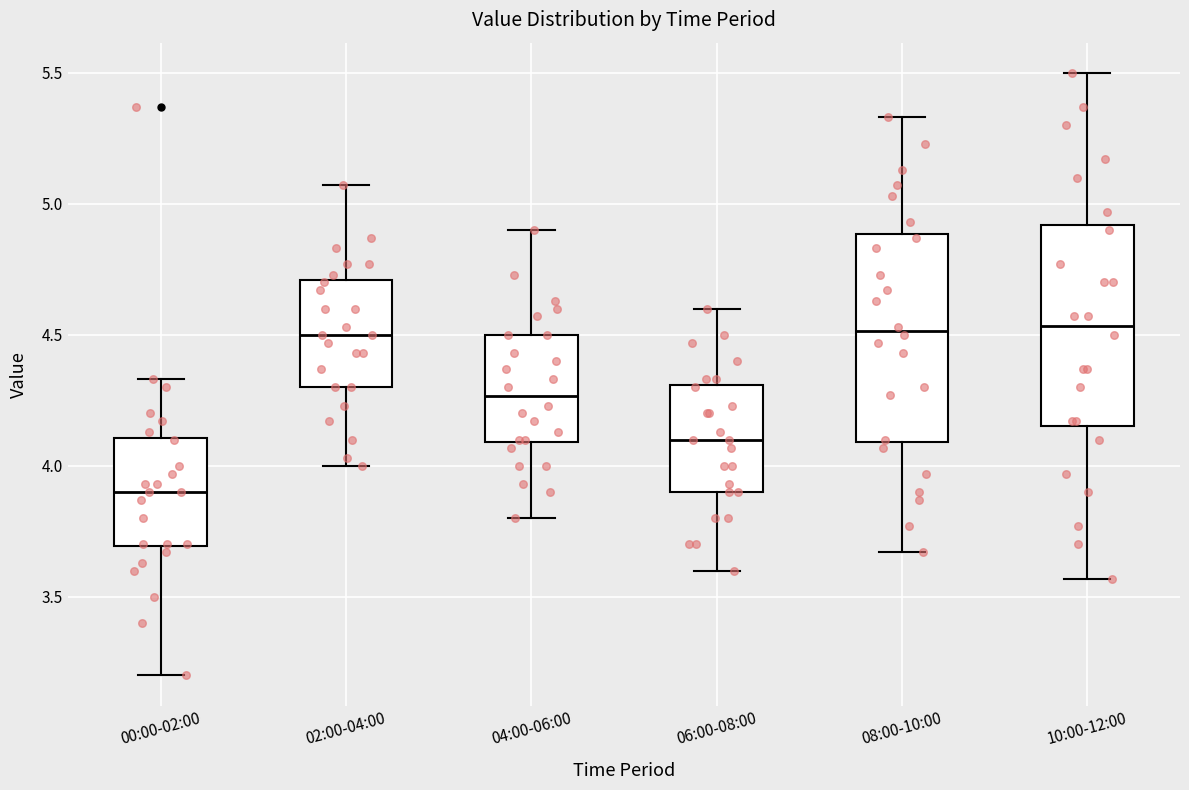

Where does the upper whisker of the box for 10:00-12:00 end on the y-axis? The values are not printed on the chart, so give them approximately, as read against the axis.

5.50